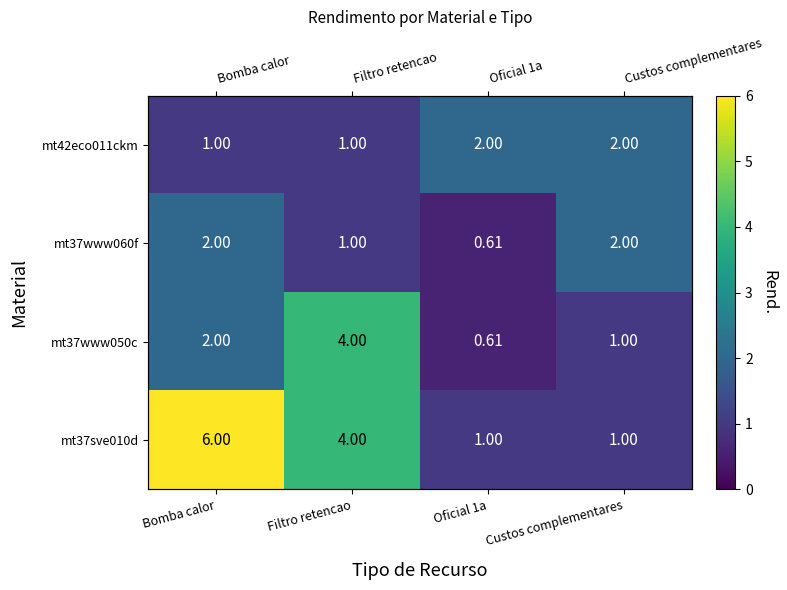

The mt37sve010d series shows 1.5 at Bomba calor. True or false?

False